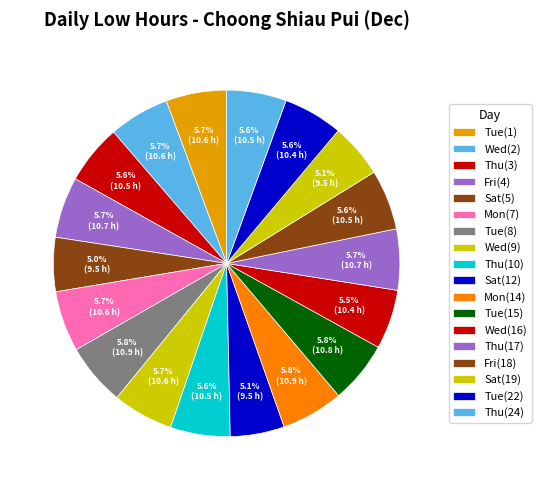

How much of the chart is everything except Mon(14)?

94.2%